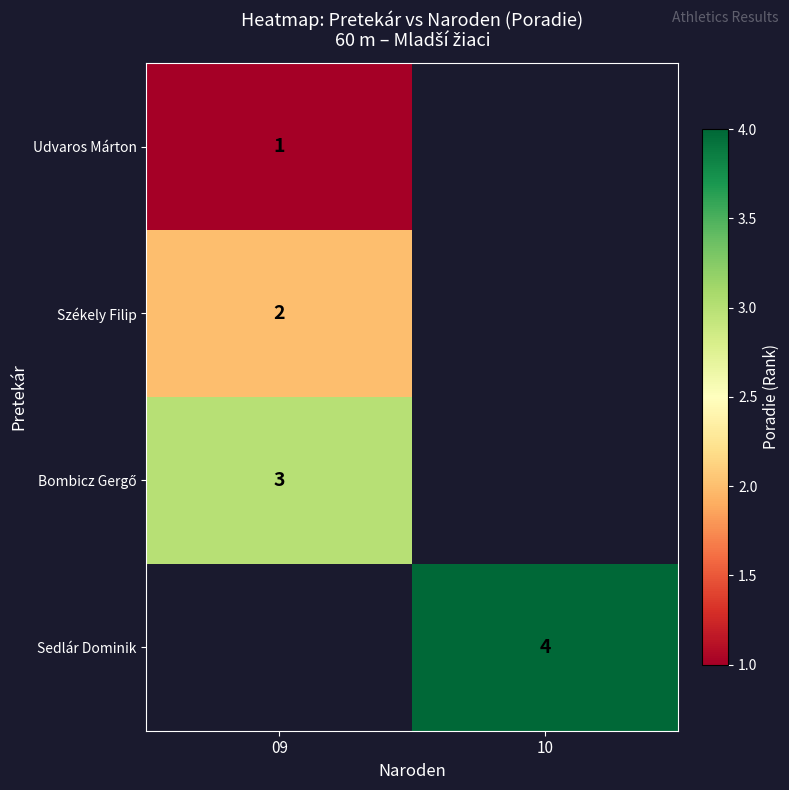

The Udvaros Márton series shows 1 at 09. True or false?

True